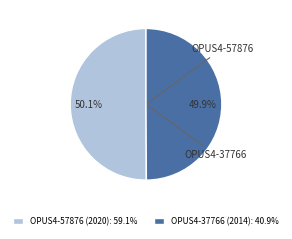

What is the largest slice in the pie chart?

OPUS4-57876